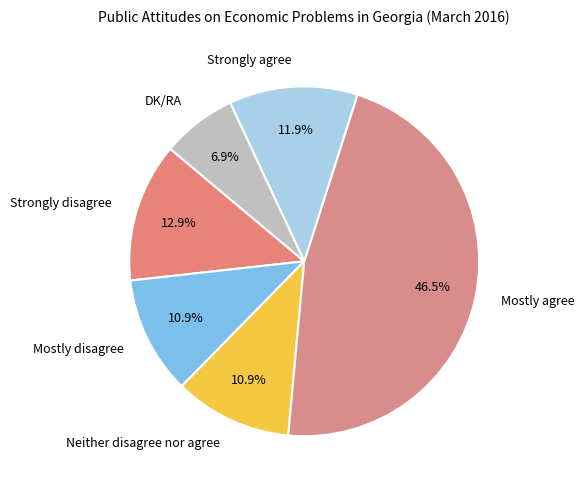

To the nearest percent, what is the difference between the Strongly disagree and Mostly agree slice percentages?

34%